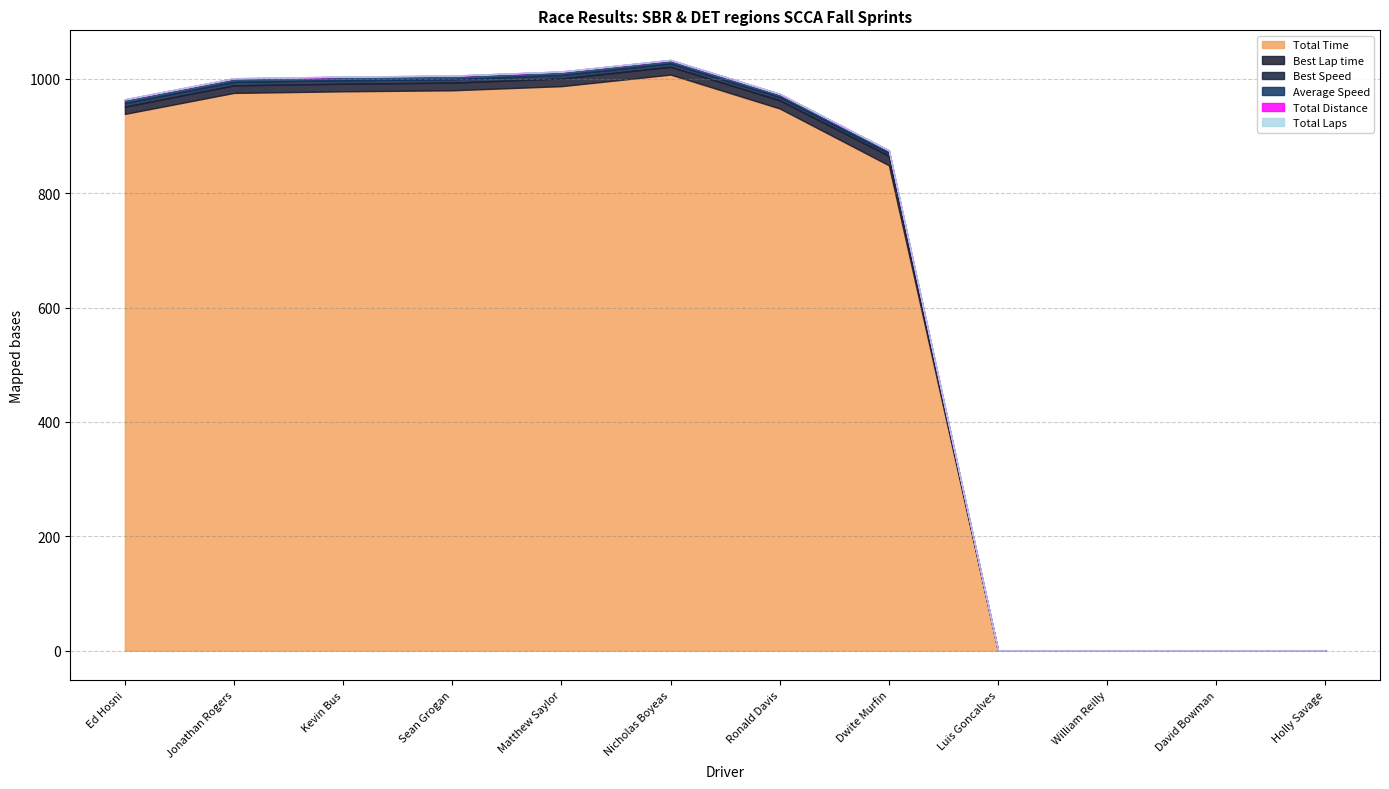

Does the chart display data point markers on the line(s)?

No